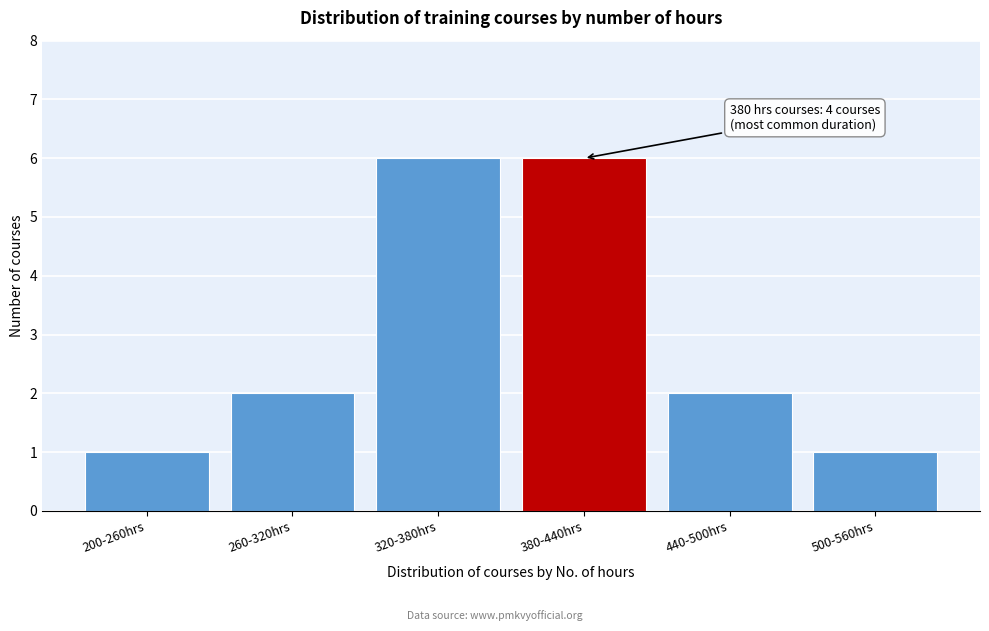

Reading left to right, what are all the values shown in this chart?

200-260hrs=1	260-320hrs=2	320-380hrs=6	380-440hrs=6	440-500hrs=2	500-560hrs=1